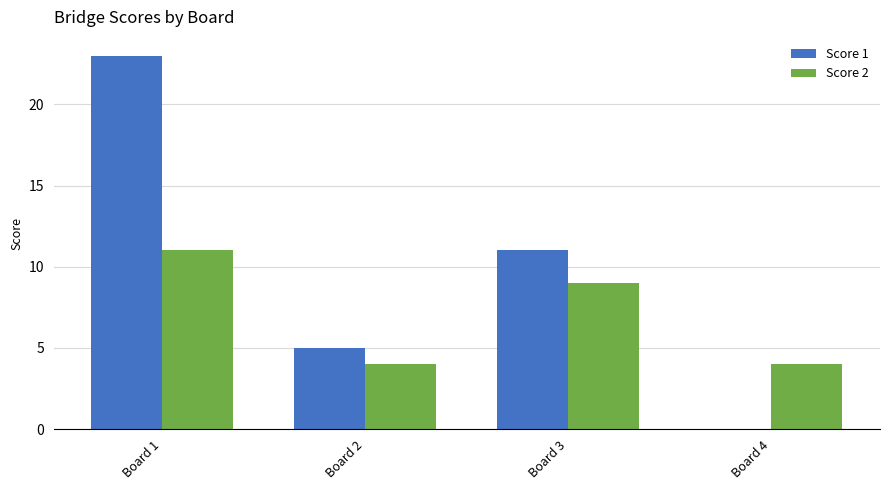

What are all the series names shown in the legend?

Score 1, Score 2